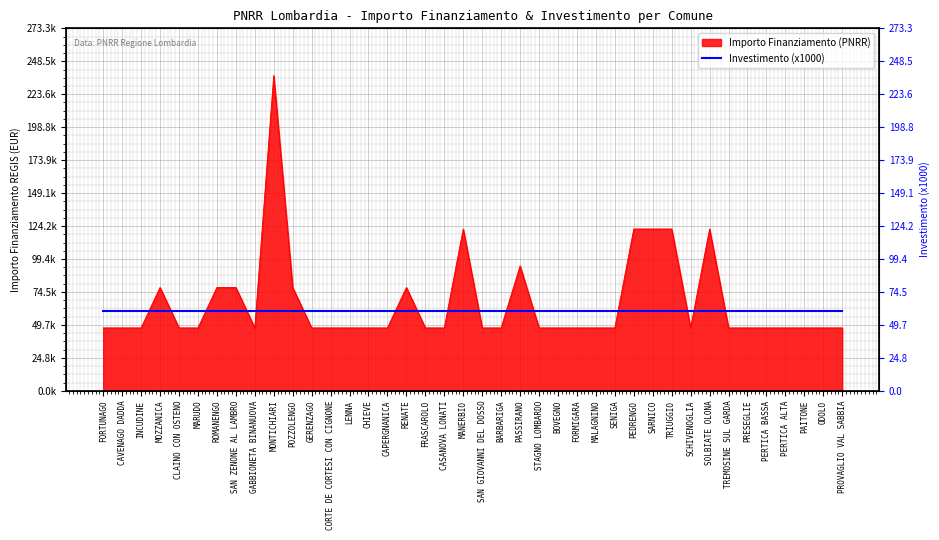

Does the chart display data point markers on the line(s)?

No